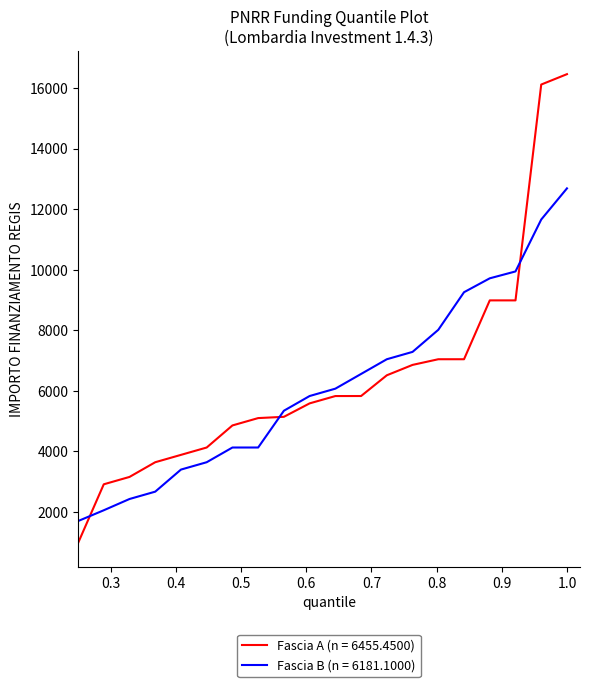

Which series has the largest range (max minus min)?

Fascia A (n = 6455.4500)